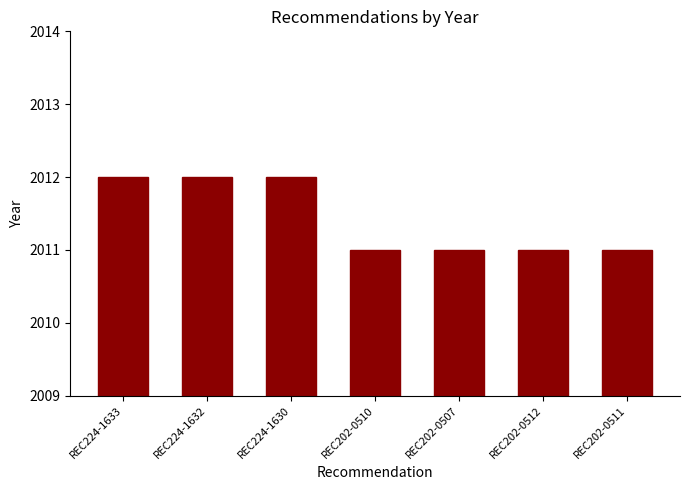

Does the chart contain stacked bars?

No